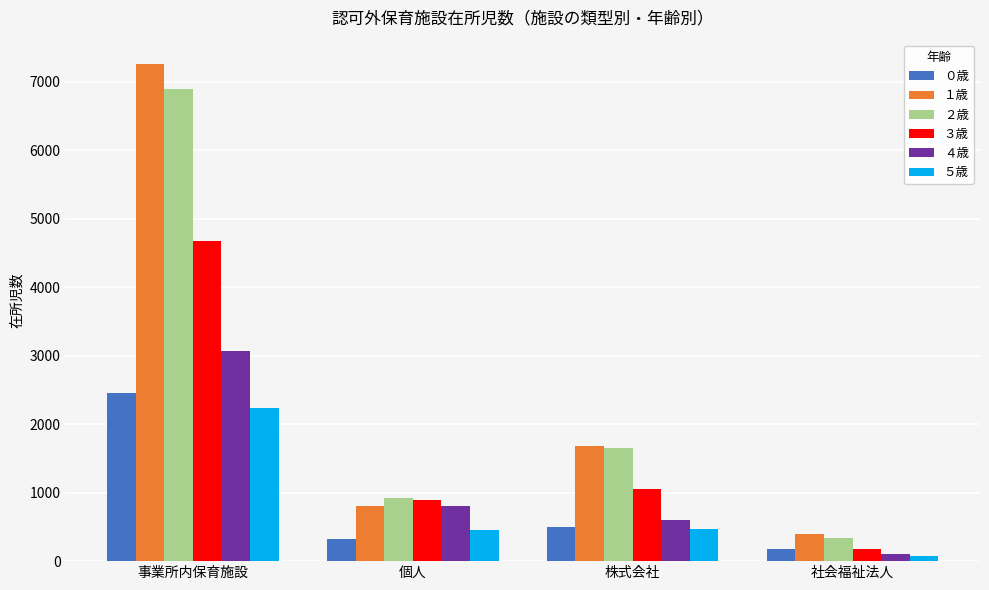

At which category does the chart reach its peak across all series?

事業所内保育施設